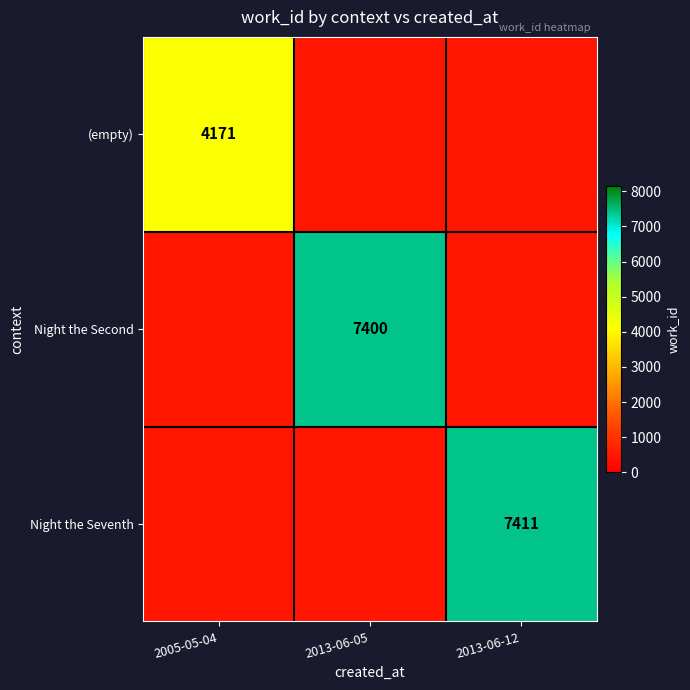

At how many categories does at least one series exceed 5695?

2